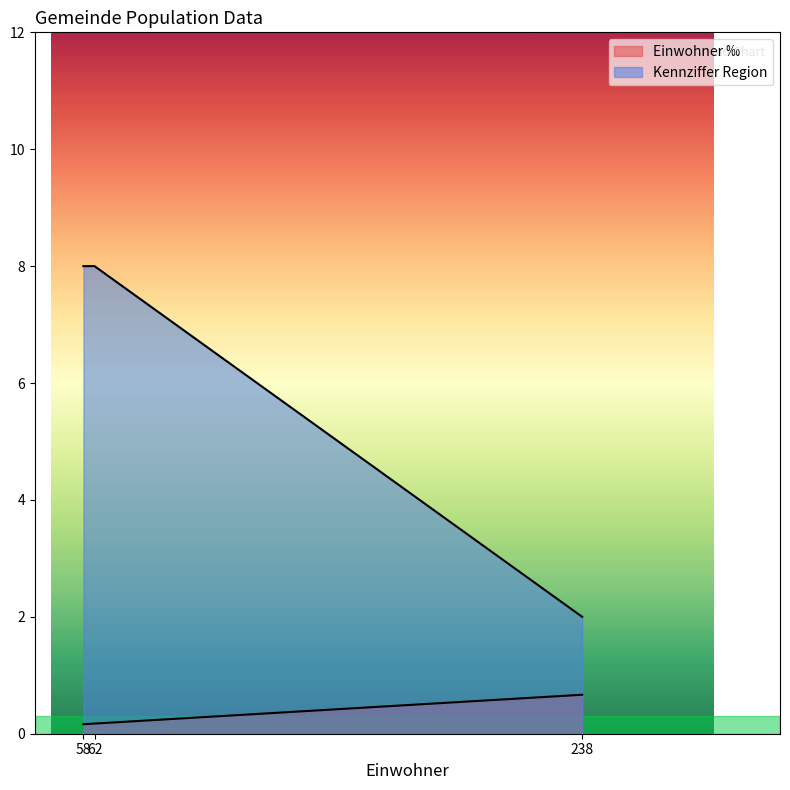

At how many categories does at least one series exceed 7?

2